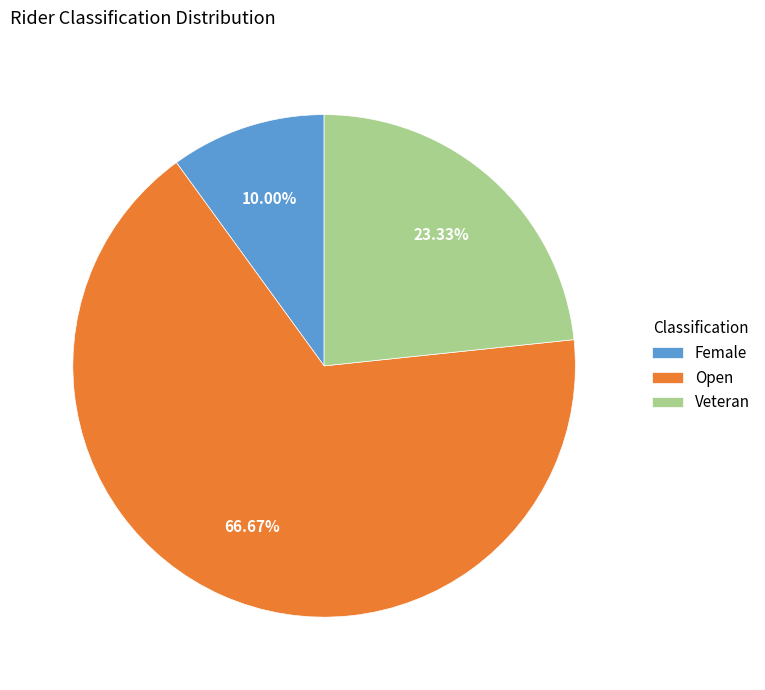

Is it true that Open is 67% of the pie?

True